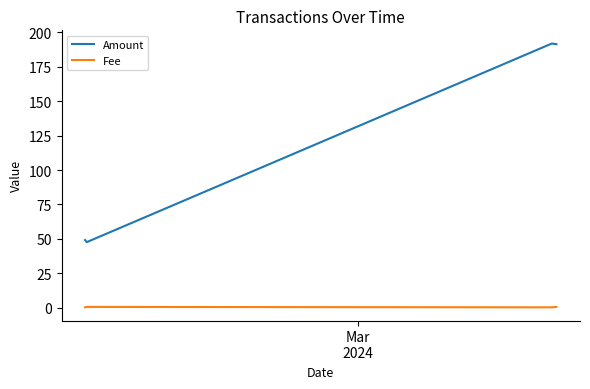

How many distinct data groups are displayed?

2